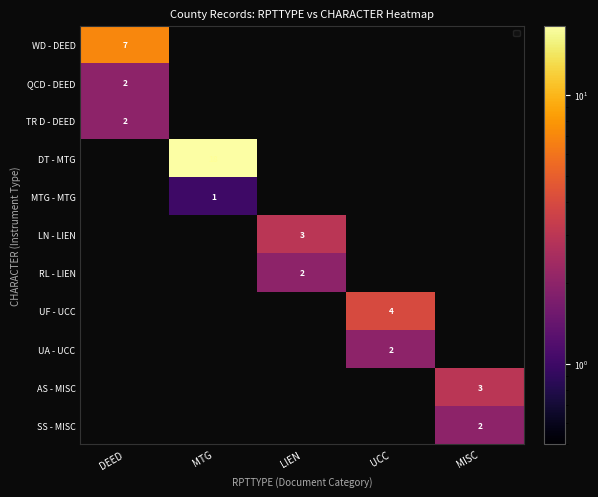

At which category is the sum across all series the highest?

MTG